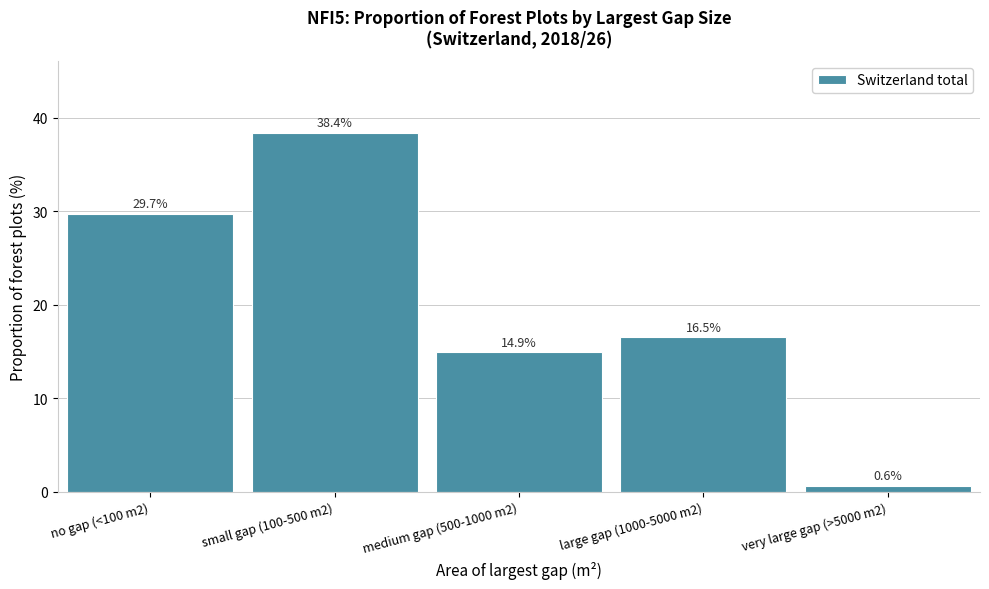

Reading left to right, transcribe all the data shown in this chart.

no gap (<100 m2)=29.7	small gap (100-500 m2)=38.4	medium gap (500-1000 m2)=14.9	large gap (1000-5000 m2)=16.5	very large gap (>5000 m2)=0.6